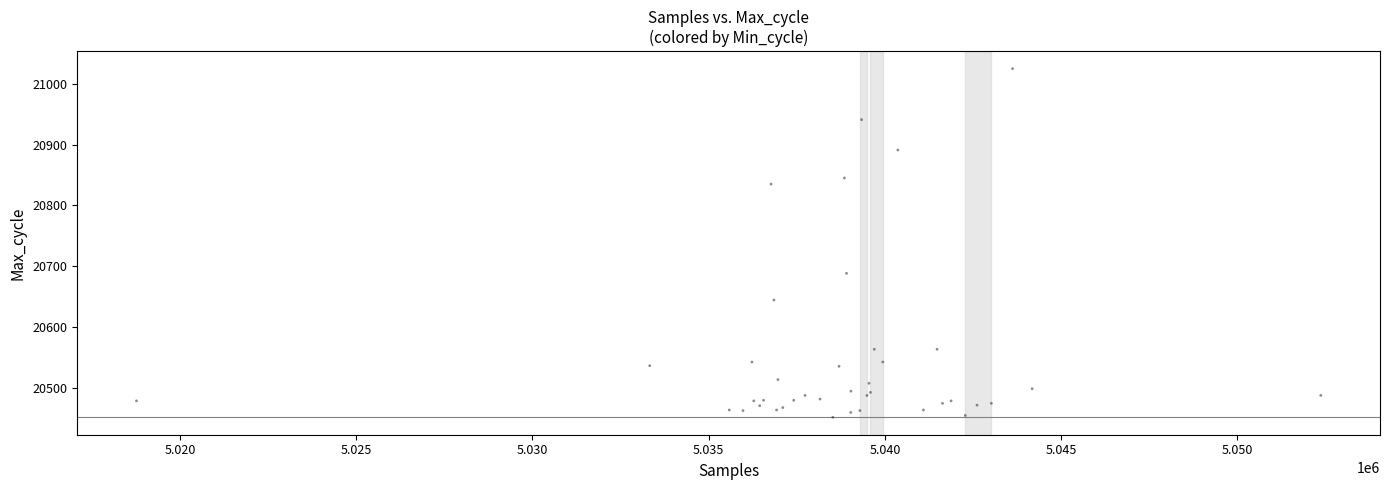

What Y value in the scatter plot is closest to 20738?

20688